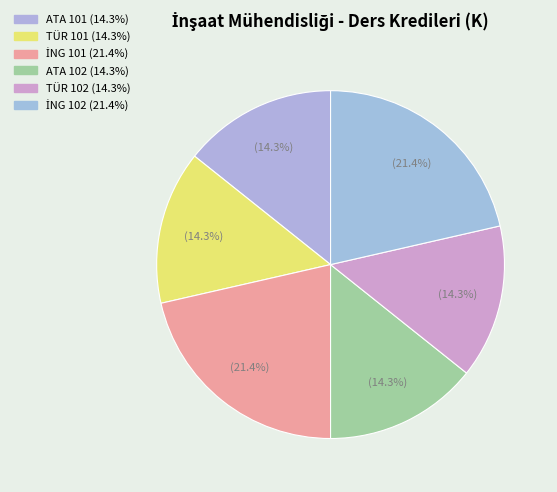

What percentage do ATA 101 and İNG 101 together represent?

35.7%